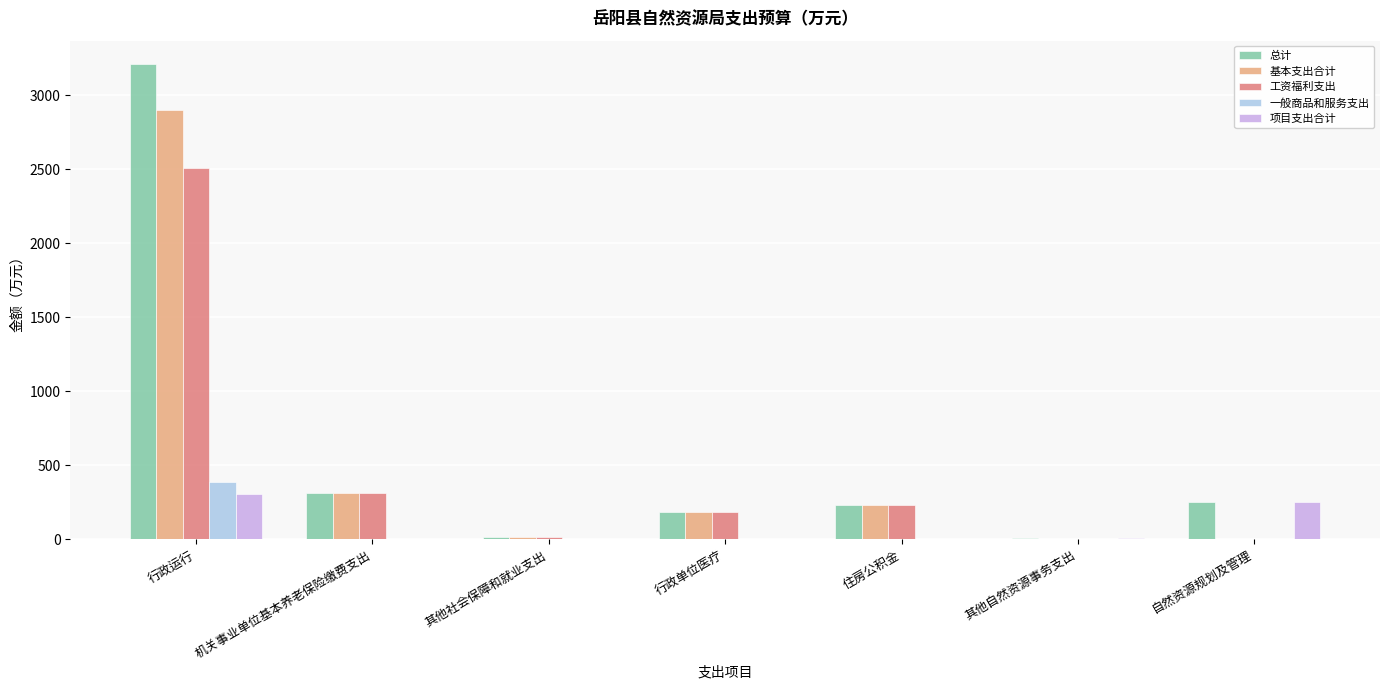

The value of 工资福利支出 at 行政运行 is 3580.1. True or false?

False